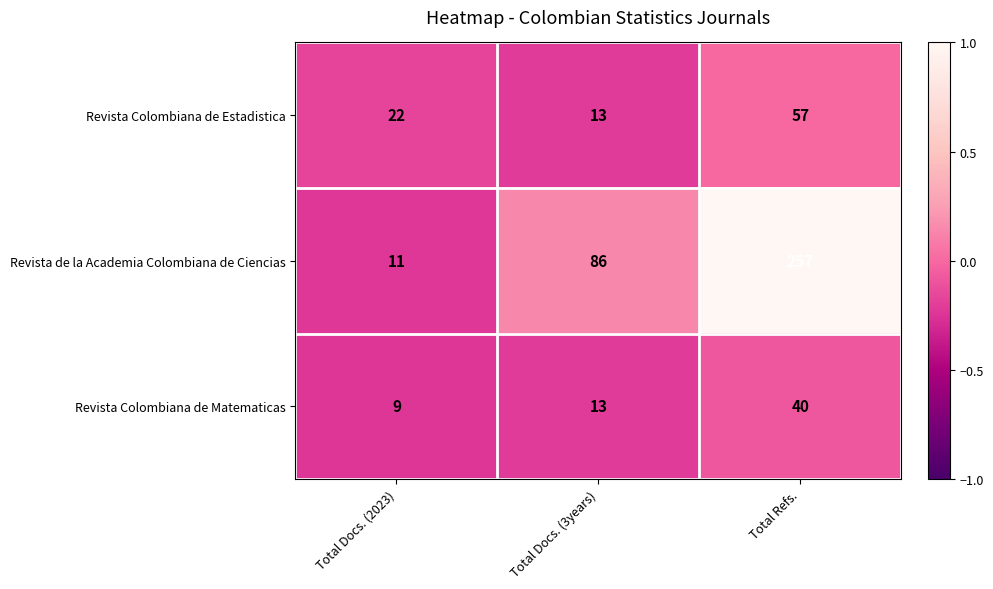

Rank the series by their maximum value, from lowest to highest.

Revista Colombiana de Matematicas, Revista Colombiana de Estadistica, Revista de la Academia Colombiana de Ciencias